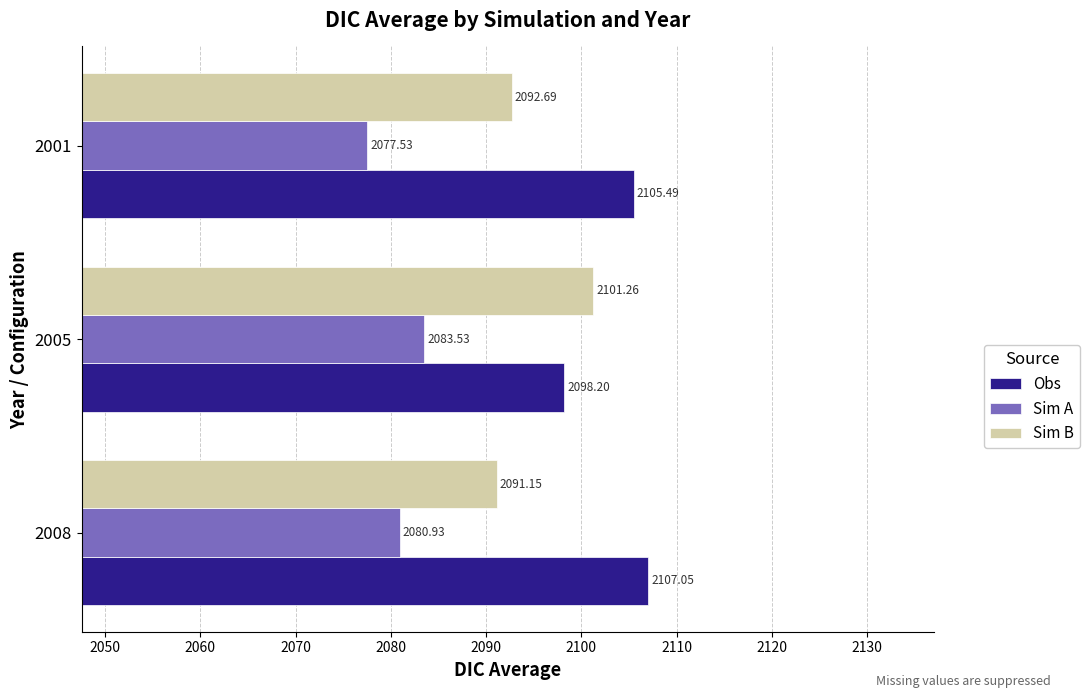

How many values in the Sim A series are below 2080?

1